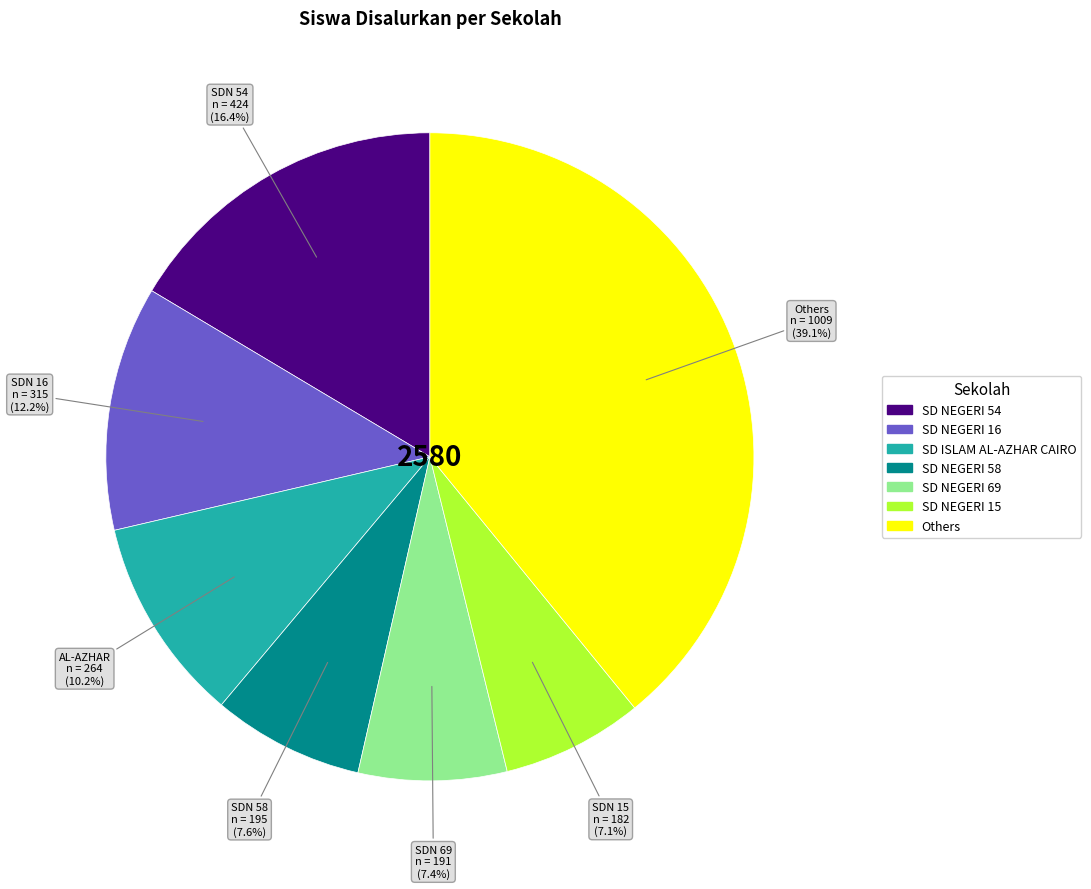

Which category has the biggest portion of the pie?

Others